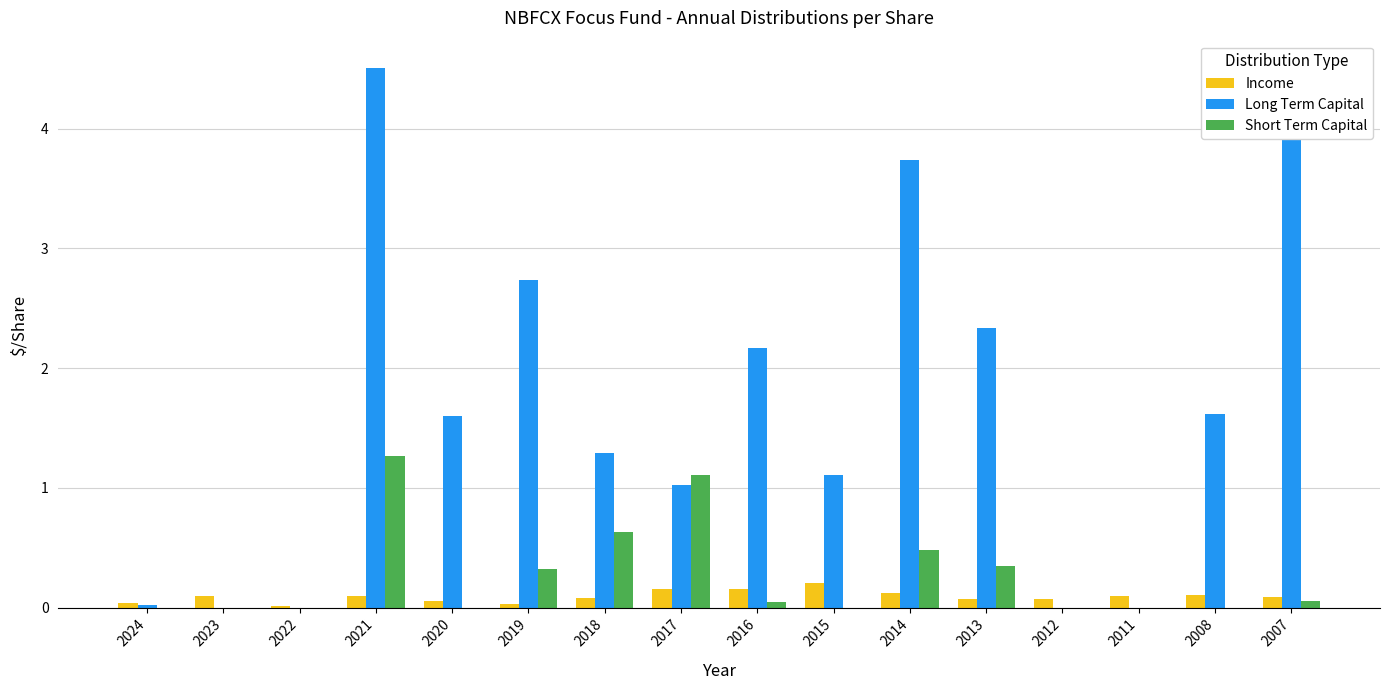

True or false: Long Term Capital has a value of 0.9 at 2013.

False